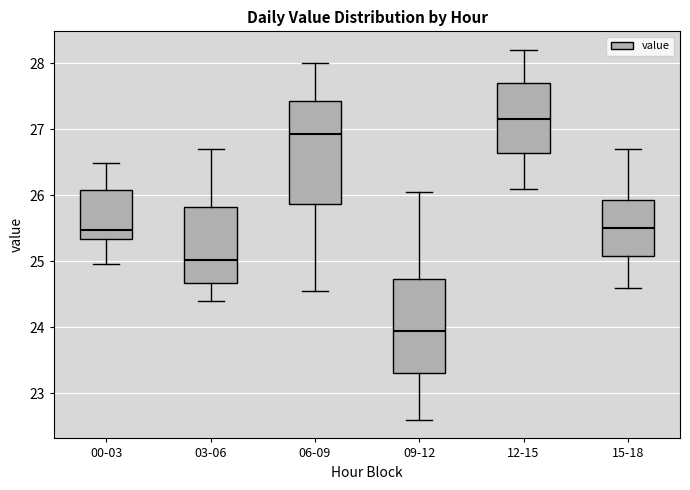

Comparing the boxes themselves (not the whiskers), which one is the tallest?

06-09